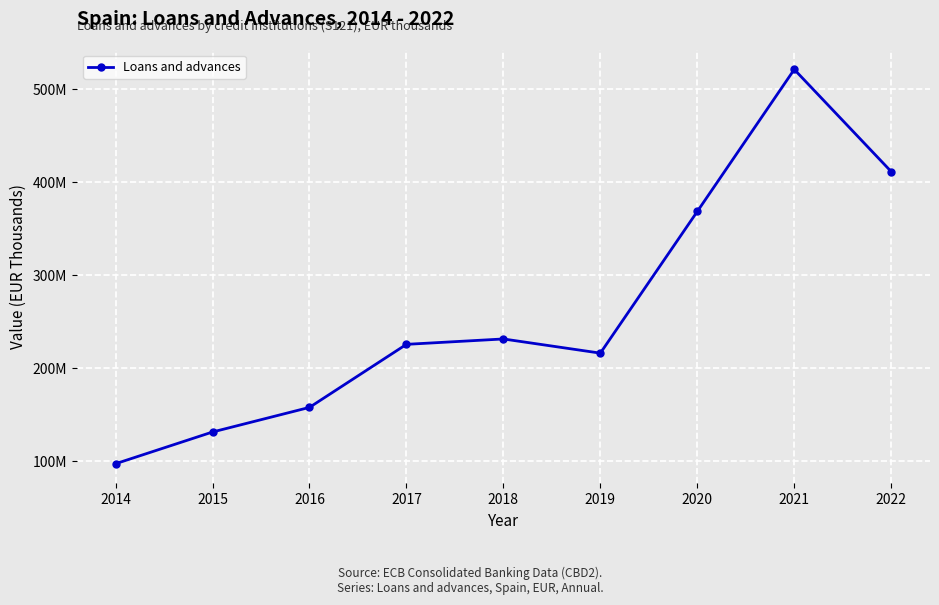

Does the chart display data point markers on the line(s)?

Yes